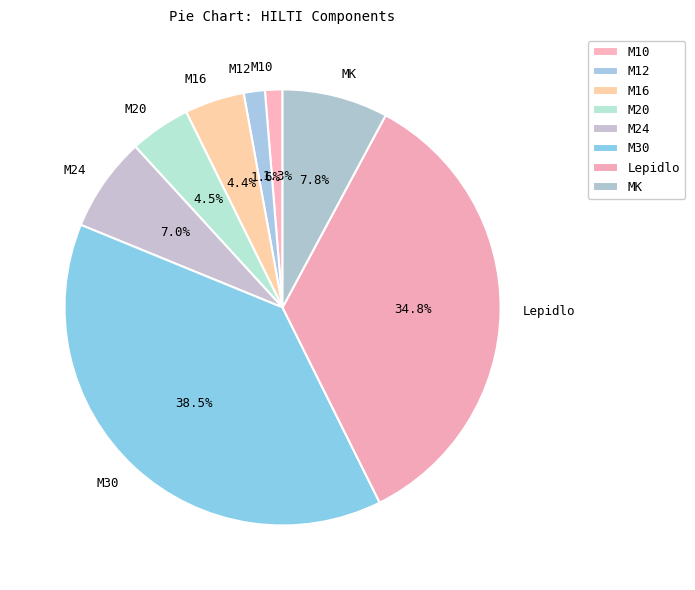

Is the sum of MK and M20 greater than half?

No